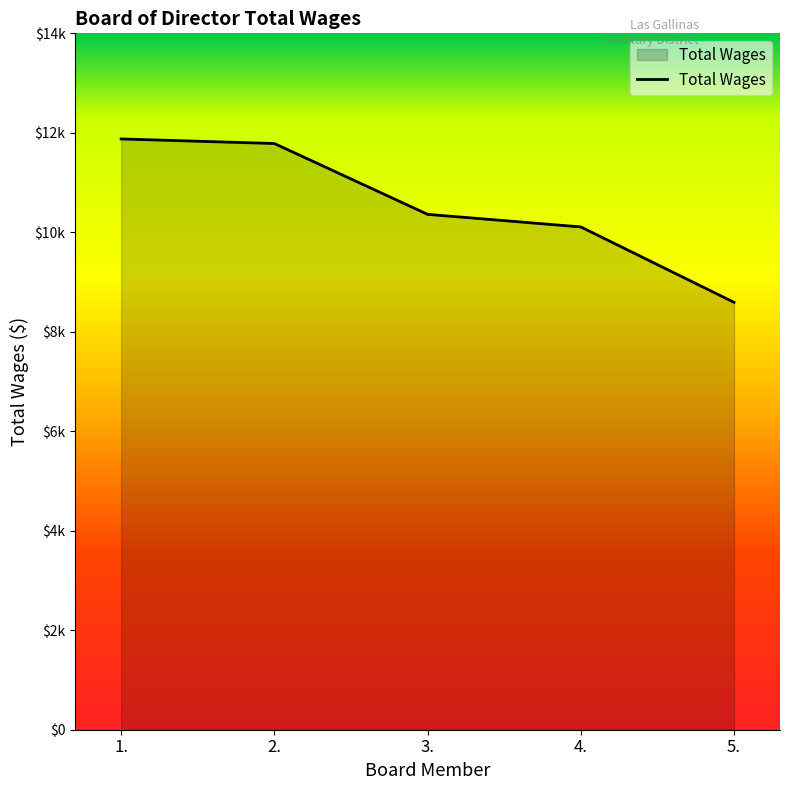

What is the difference between the values at 4. and 1.?

1769